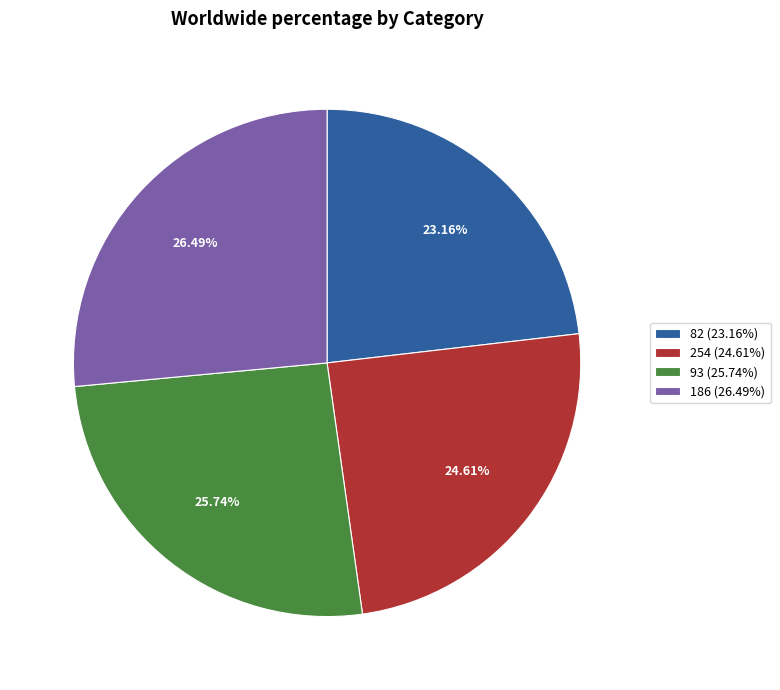

Count the number of slices in the pie.

4